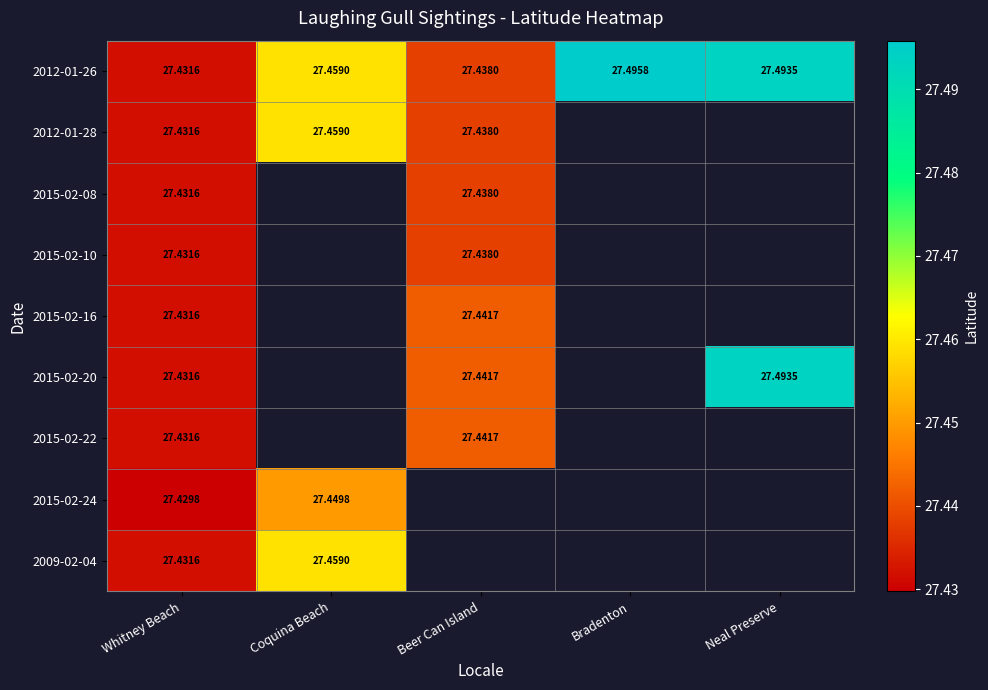

Count the number of data series in this chart.

9